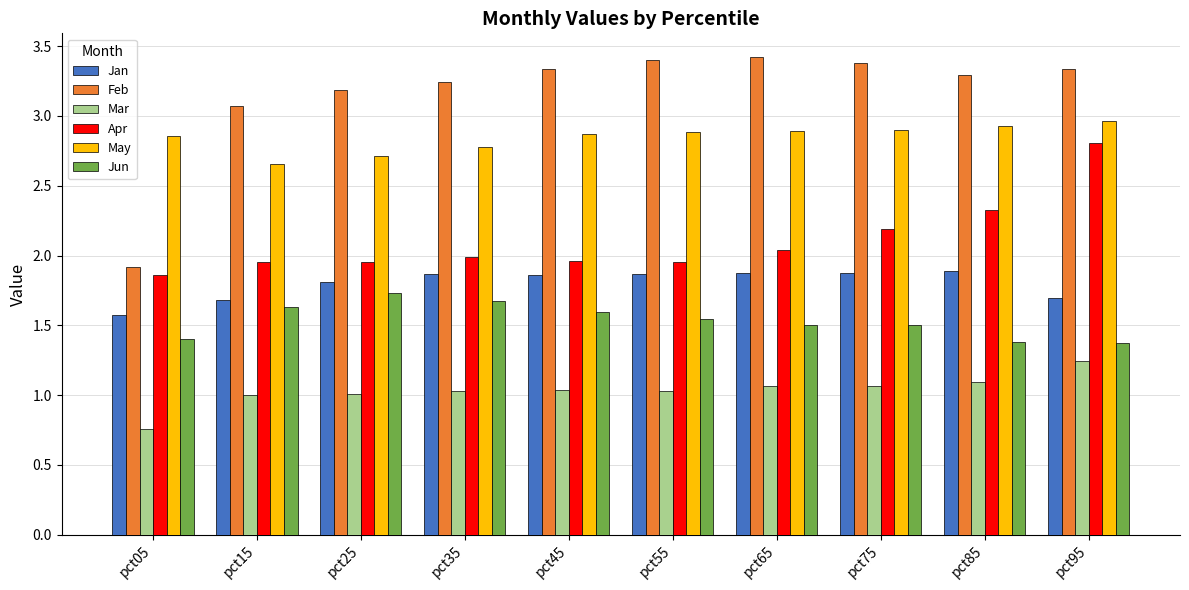

How many Jan values are between 1 and 2?

10